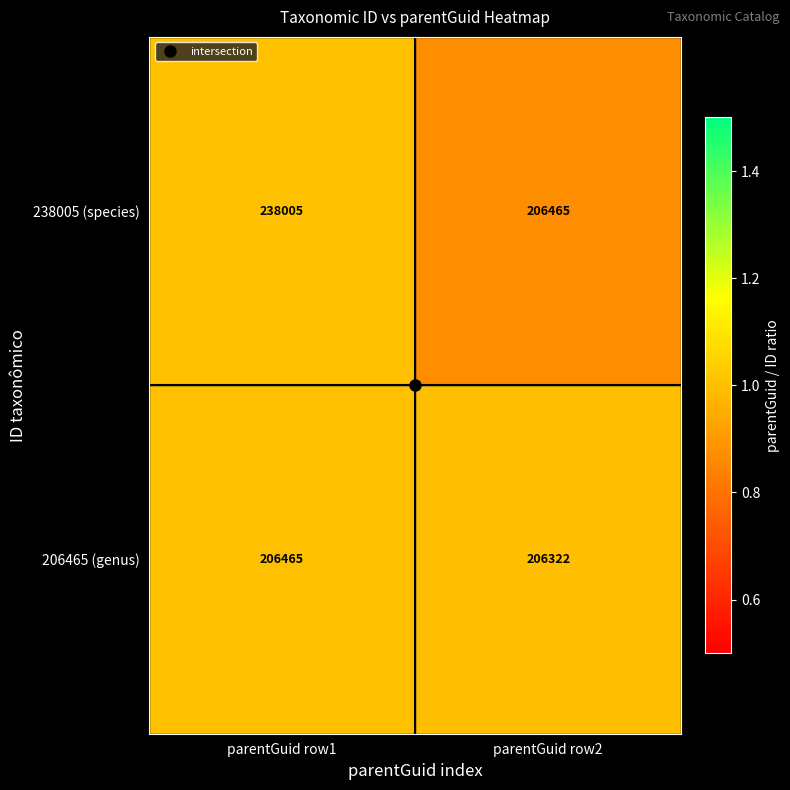

Is it true that 238005 (species) equals 360080 at parentGuid row1?

False